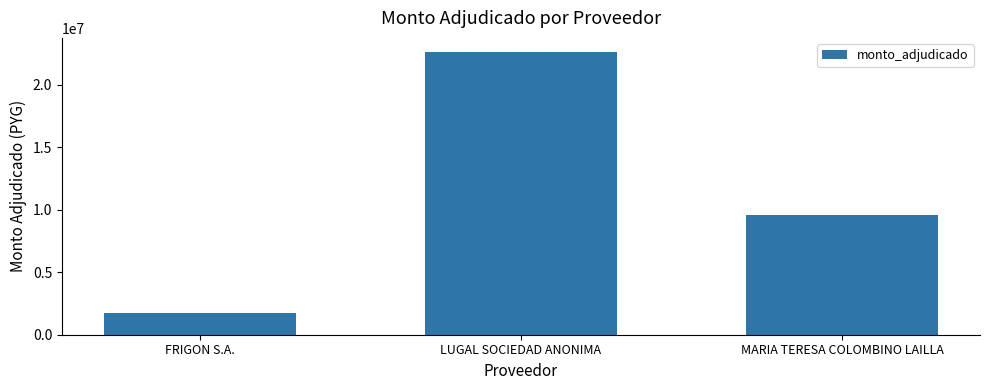

Reading left to right, list all the values displayed in this chart.

FRIGON S.A.=1700000	LUGAL SOCIEDAD ANONIMA=22600000	MARIA TERESA COLOMBINO LAILLA=9609000